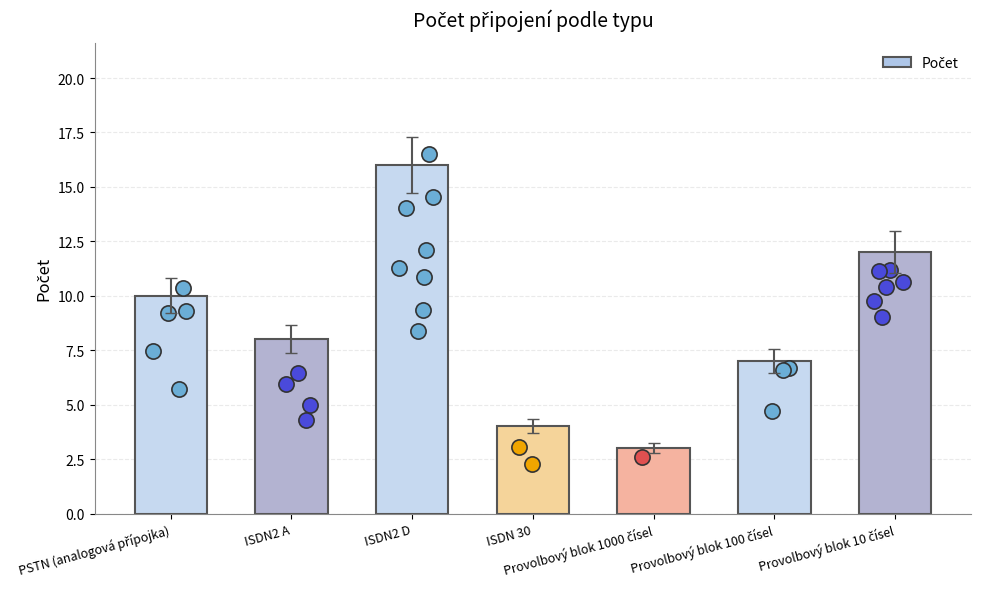

Between ISDN2 D and Provolbový blok 1000 čísel, which is larger?

ISDN2 D